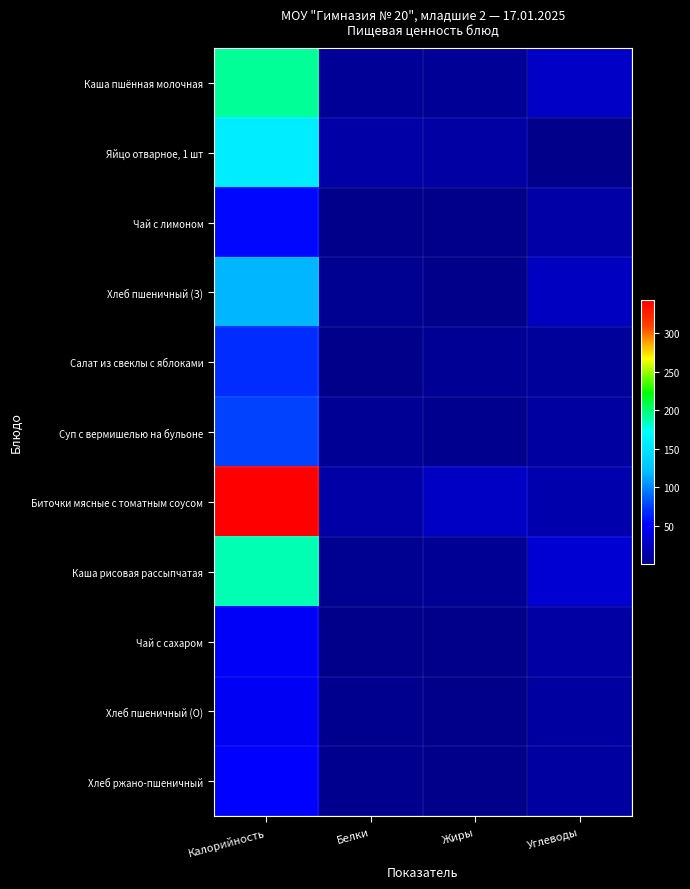

Reading left to right, transcribe all the data shown in this chart.

Каша пшённая молочная: Калорийность=192.7	Белки=5.8	Жиры=6.7	Углеводы=27.6
Яйцо отварное, 1 шт: Калорийность=157.0	Белки=12.7	Жиры=11.5	Углеводы=0.7
Чай с лимоном: Калорийность=54.7	Белки=0.2	Жиры=0.1	Углеводы=13.2
Хлеб пшеничный (З): Калорийность=117.5	Белки=3.8	Жиры=0.4	Углеводы=24.6
Салат из свеклы с яблоками: Калорийность=68.2	Белки=0.7	Жиры=4.1	Углеводы=7.1
Суп с вермишелью на бульоне: Калорийность=76.3	Белки=4.2	Жиры=2.3	Углеводы=9.9
Биточки мясные с томатным соусом: Калорийность=343.0	Белки=13.0	Жиры=25.8	Углеводы=15.6
Каша рисовая рассыпчатая: Калорийность=187.0	Белки=4.0	Жиры=4.3	Углеводы=33.1
Чай с сахаром: Калорийность=49.4	Белки=0.2	Жиры=0.1	Углеводы=12.0
Хлеб пшеничный (О): Калорийность=47.0	Белки=1.5	Жиры=0.2	Углеводы=9.8
Хлеб ржано-пшеничный: Калорийность=51.8	Белки=1.7	Жиры=0.7	Углеводы=9.7